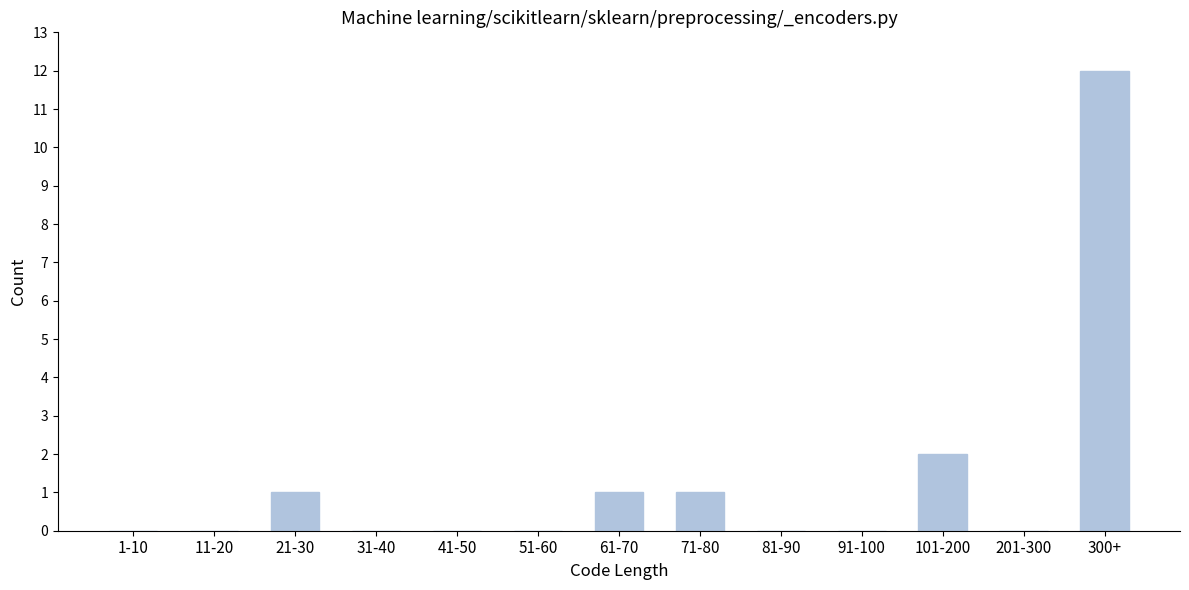

Reading right to left, extract all data points from this chart.

300+=12	201-300=0	101-200=2	91-100=0	81-90=0	71-80=1	61-70=1	51-60=0	41-50=0	31-40=0	21-30=1	11-20=0	1-10=0